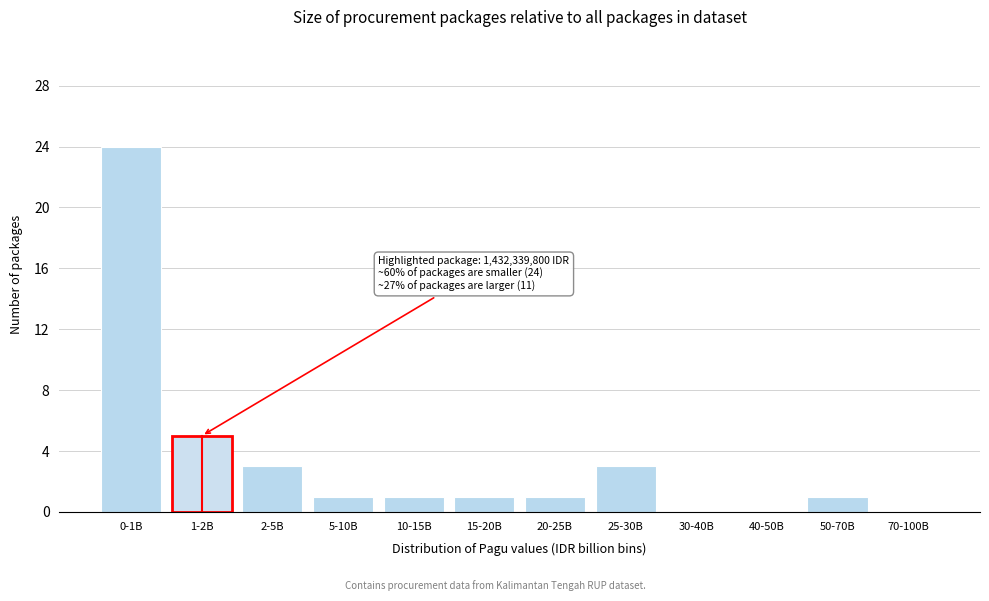

Reading left to right, transcribe all the data shown in this chart.

0-1B=24	1-2B=5	2-5B=3	5-10B=1	10-15B=1	15-20B=1	20-25B=1	25-30B=3	30-40B=0	40-50B=0	50-70B=1	70-100B=0